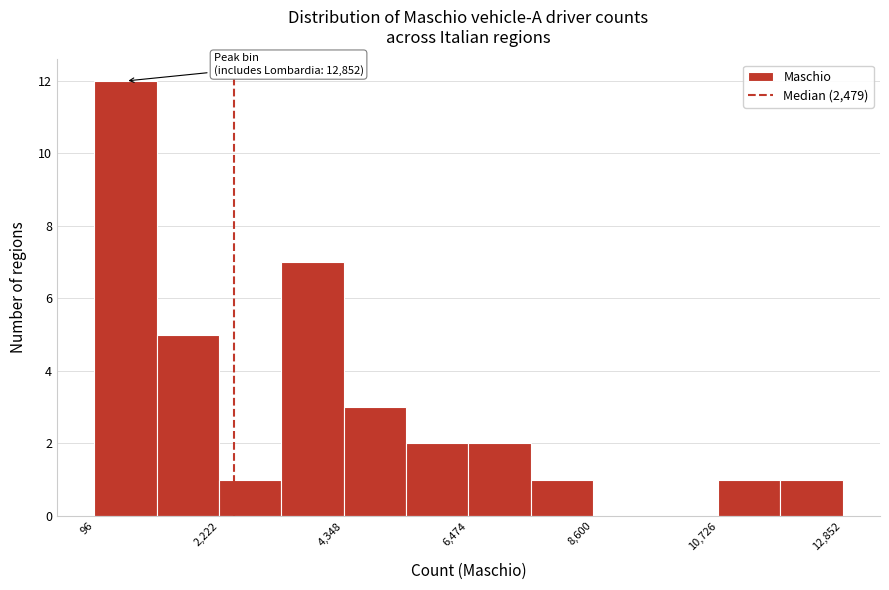

Around what value on the x-axis is the tallest bar? Give the approximate position of its centre, as read against the axis.

500